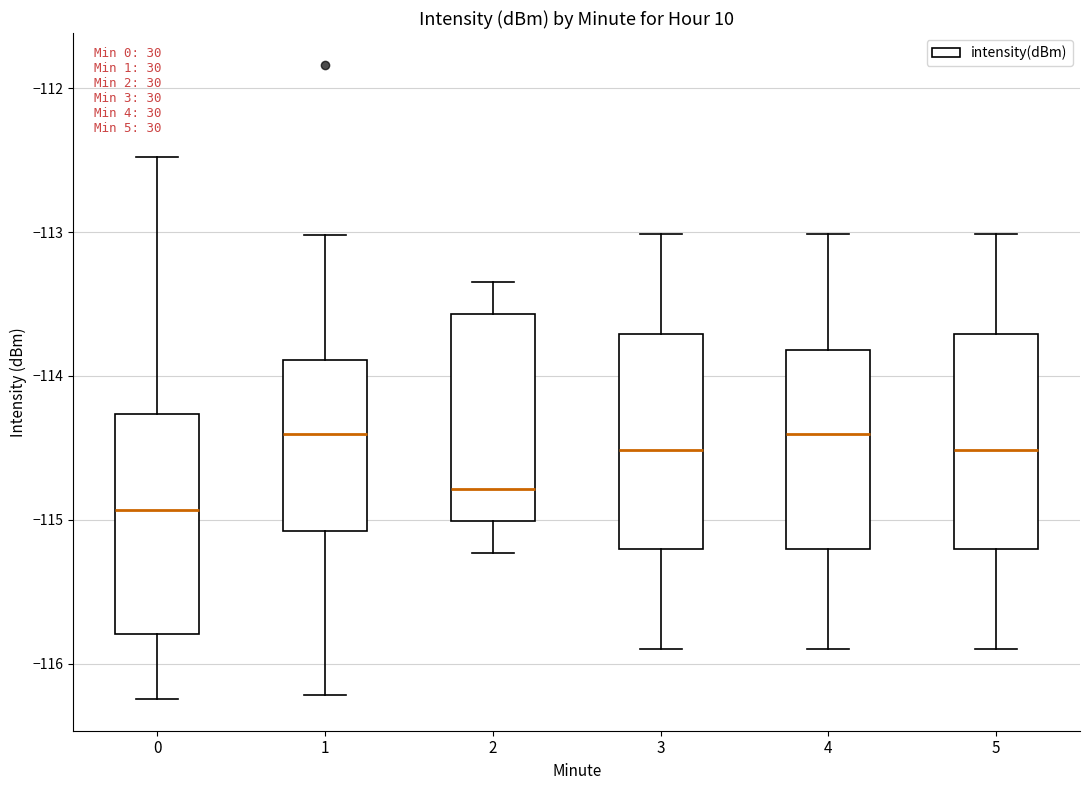

Reading left to right, transcribe this box plot: for each box, give where its median line is, the range the box spans, and where its two whiskers end, as read against the y-axis. The values are not printed on the chart, so give them approximately, as read against the axis.

0: median -114.9, box -115.8 to -114.3, whiskers -116.2 to -112.5
1: median -114.4, box -115.1 to -113.9, whiskers -116.2 to -113.0
2: median -114.8, box -115.0 to -113.6, whiskers -115.2 to -113.3
3: median -114.5, box -115.2 to -113.7, whiskers -115.9 to -113.0
4: median -114.4, box -115.2 to -113.8, whiskers -115.9 to -113.0
5: median -114.5, box -115.2 to -113.7, whiskers -115.9 to -113.0